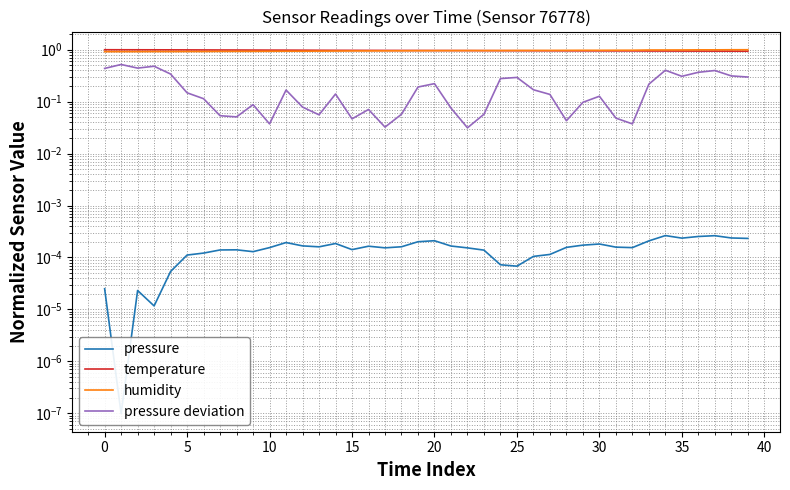

At which label does pressure reach its peak?

34